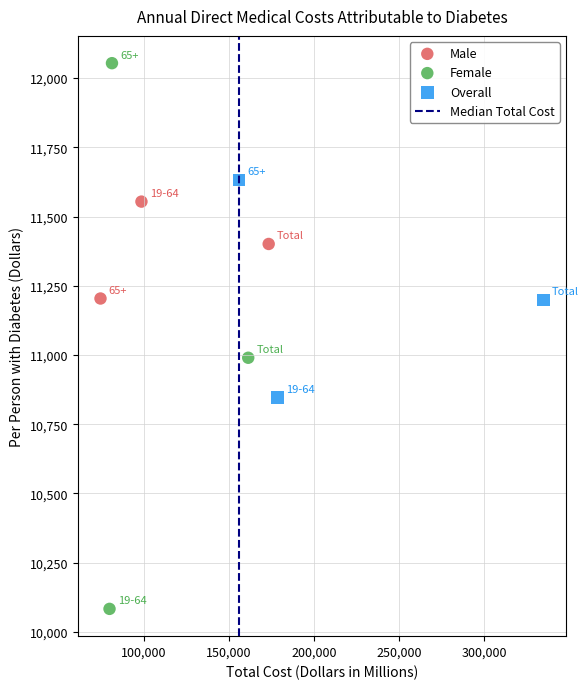

Which series reaches the maximum Y coordinate?

Female